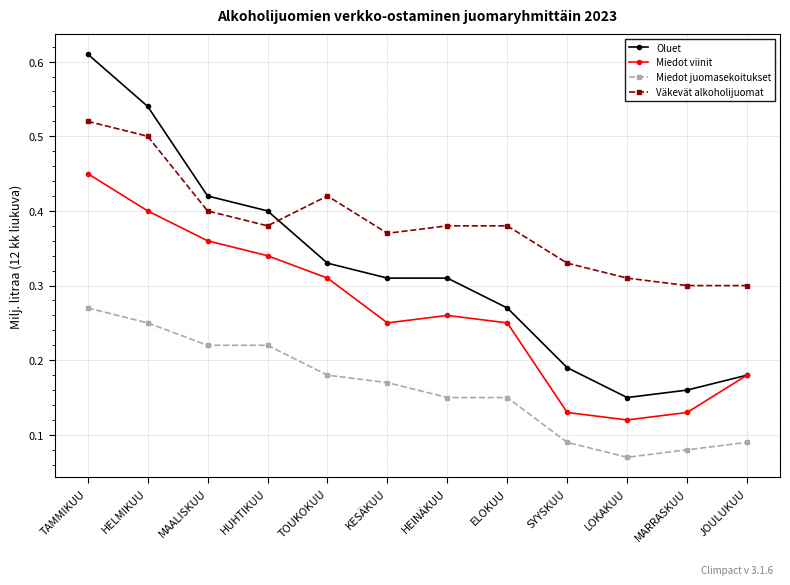

What is the label of the 10th point from the right?

MAALISKUU